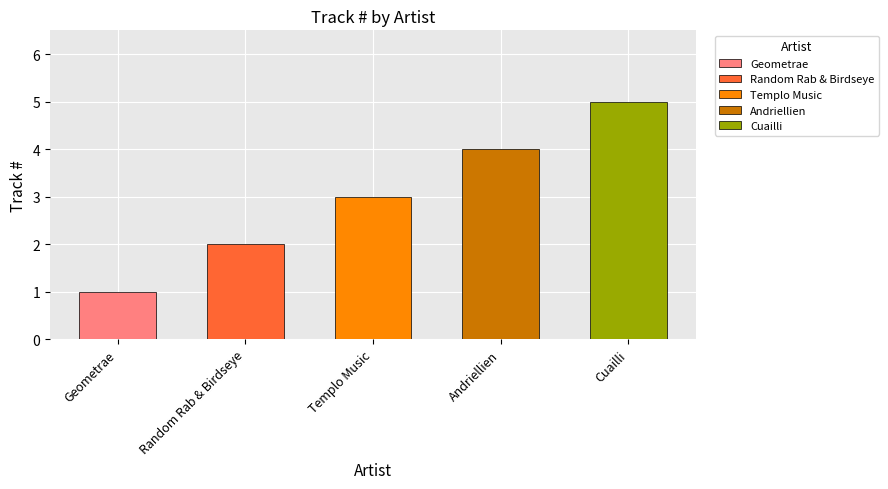

How many data points are above 3?

2